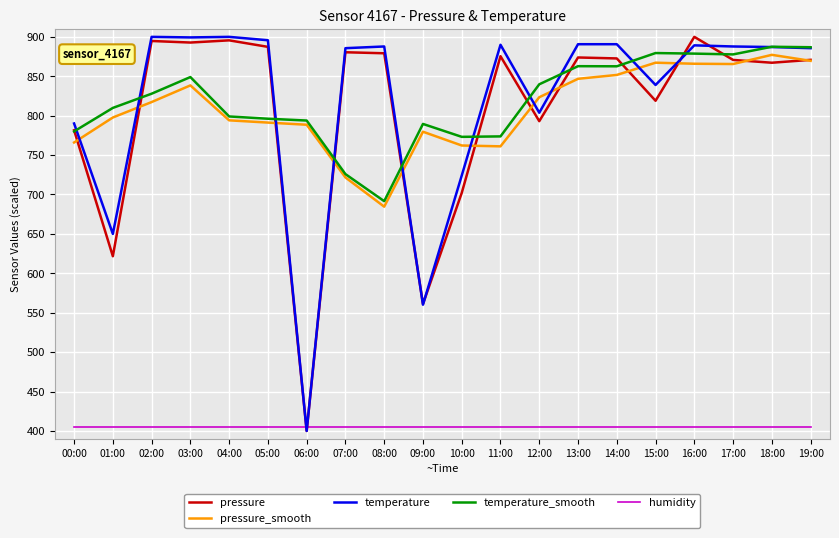

Is it true that temperature equals 790.1 at 00:00?

True